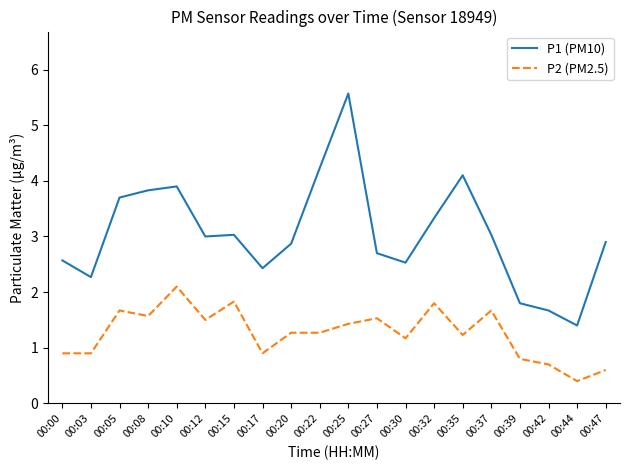

Which label corresponds to the smallest value in the chart?

00:44